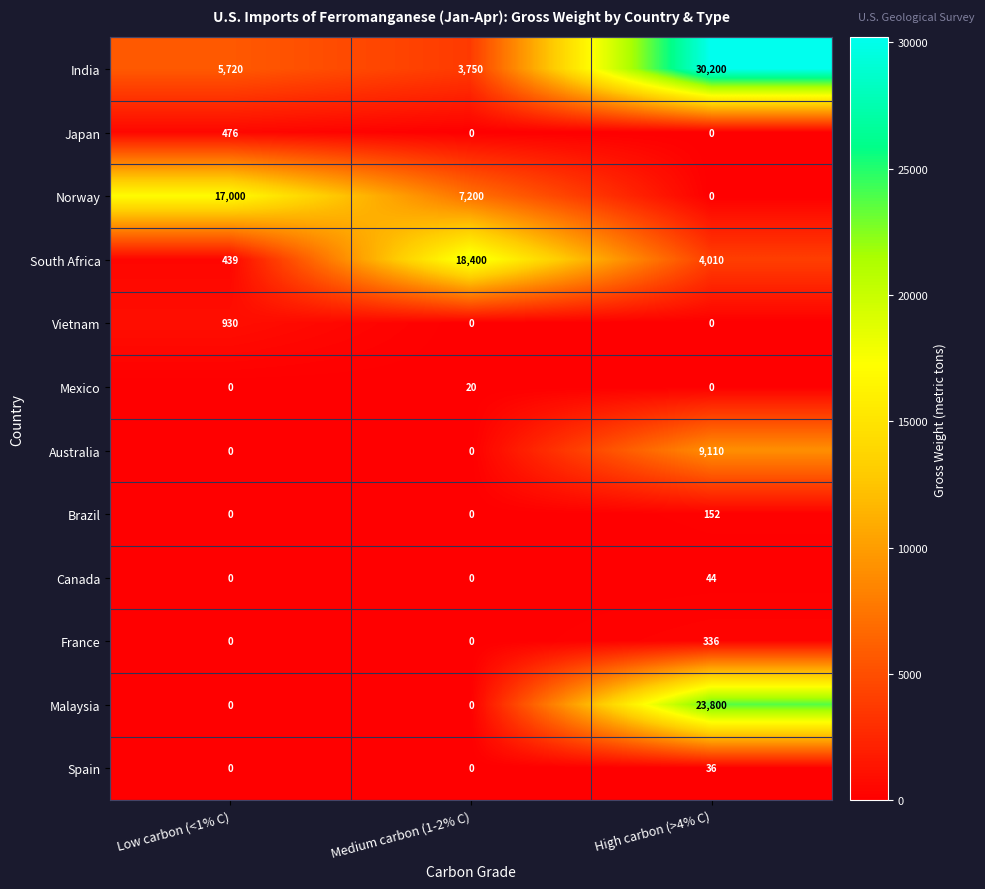

What is the total value across all series at High carbon (>4% C)?

67688